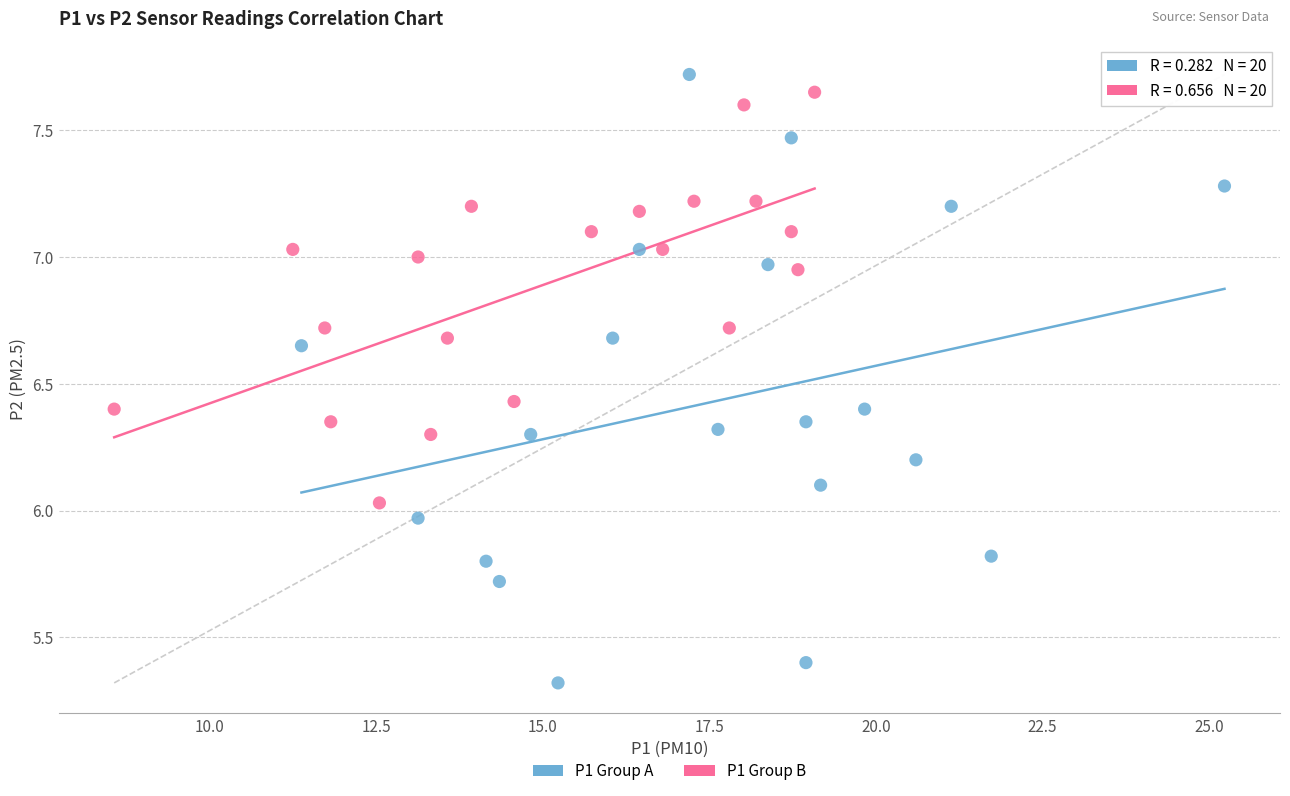

What are all the series names shown in the legend?

P1 Group A, P1 Group B